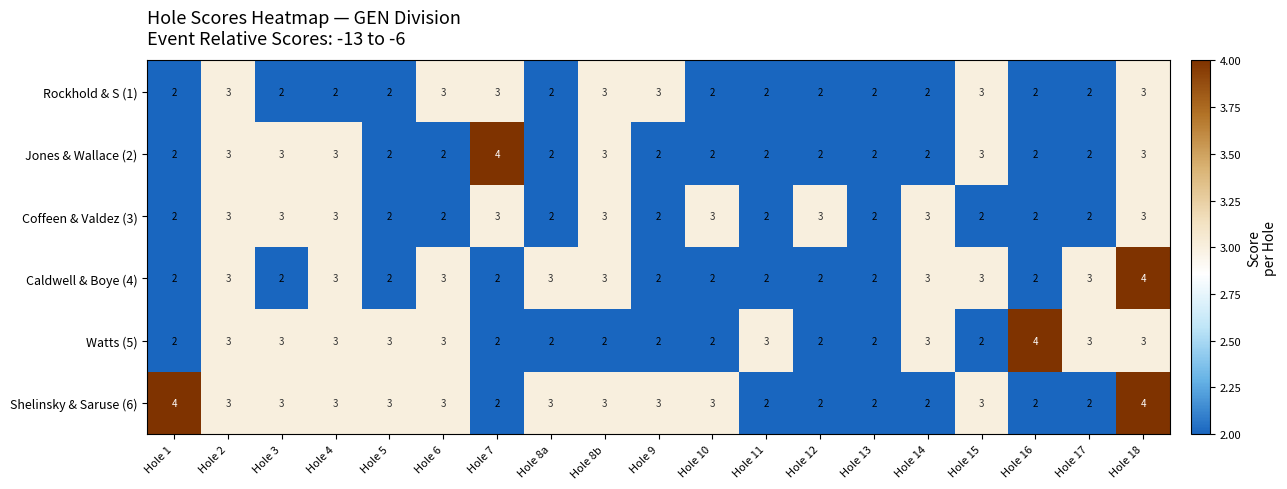

At which category is the sum across all series the highest?

Hole 18